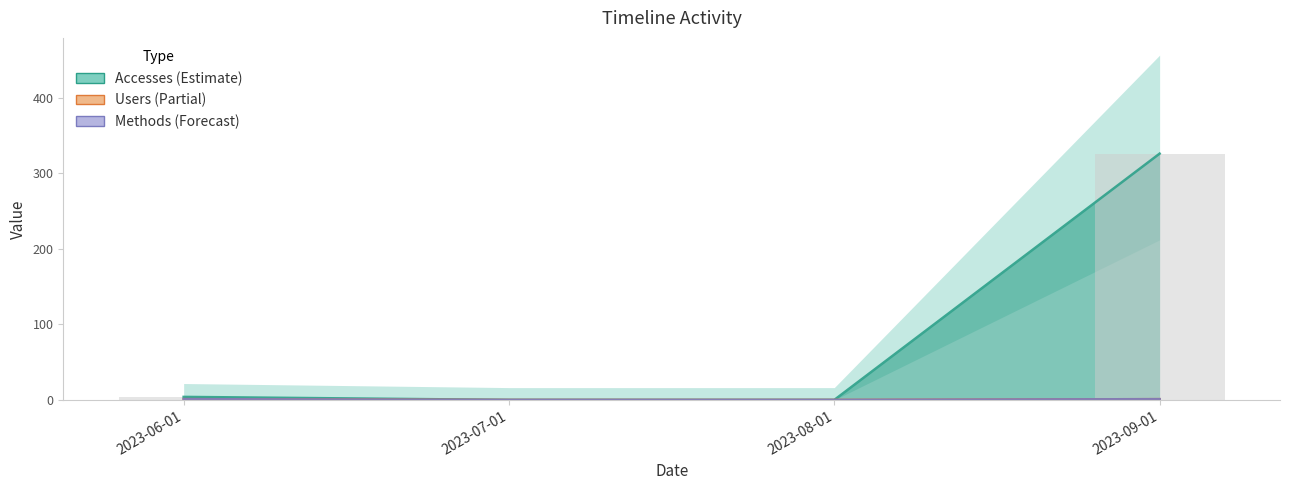

Reading left to right, what are all the values shown in this chart?

Accesses: 4	0	0	326
Users: 1	0	0	1
Methods: 1	0	0	1